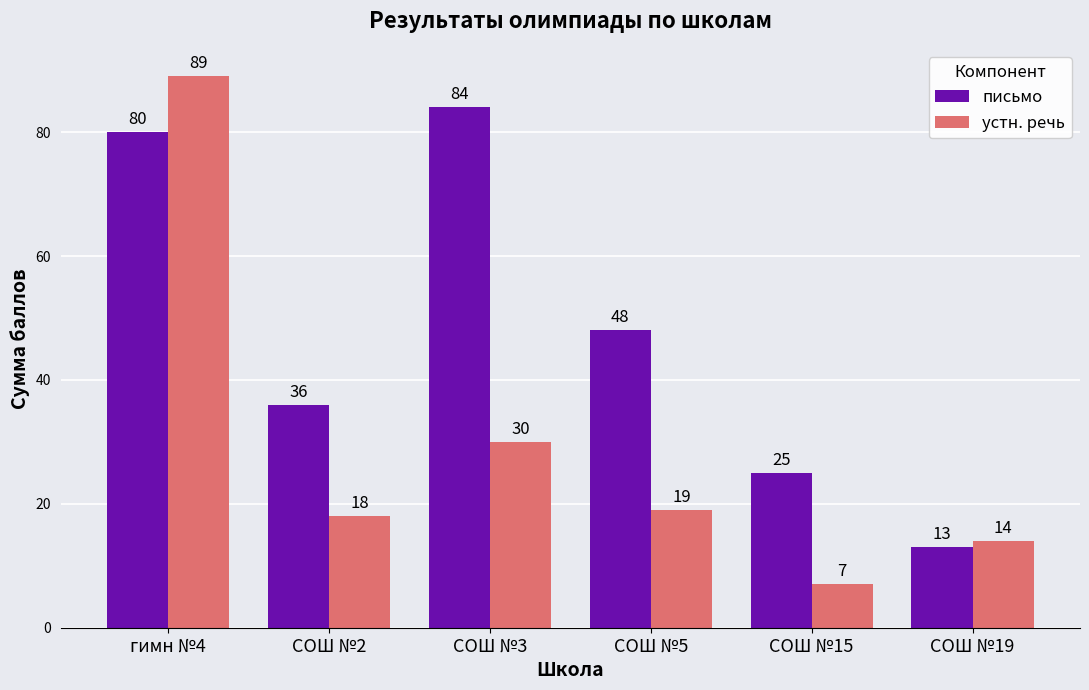

What is the maximum value shown in the chart?

89